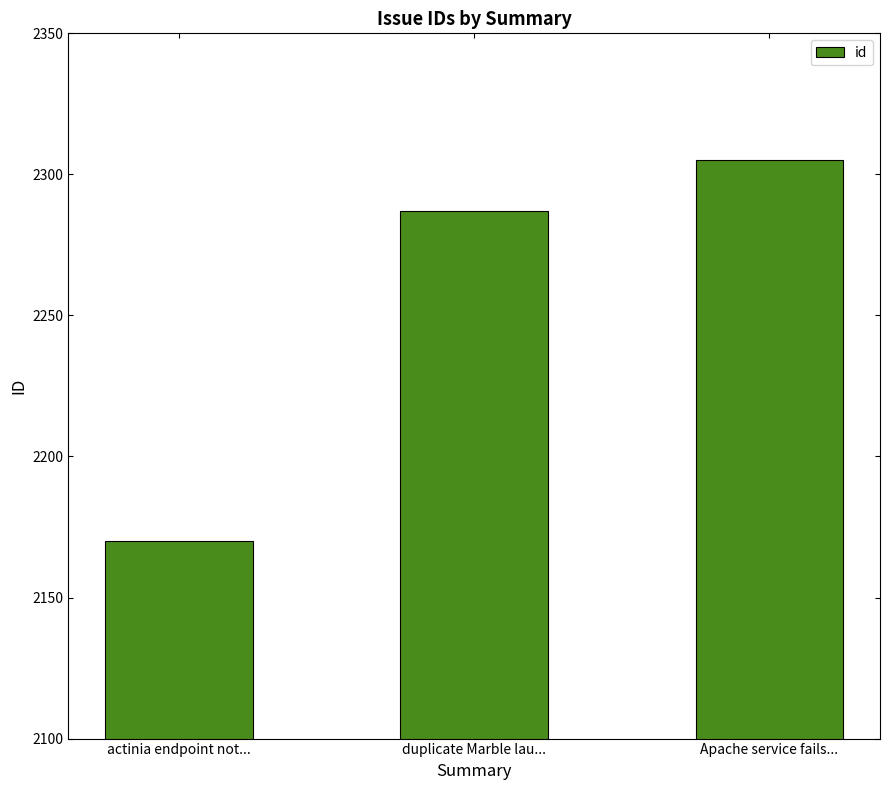

What is the approximate value at actinia endpoint not...?

2170